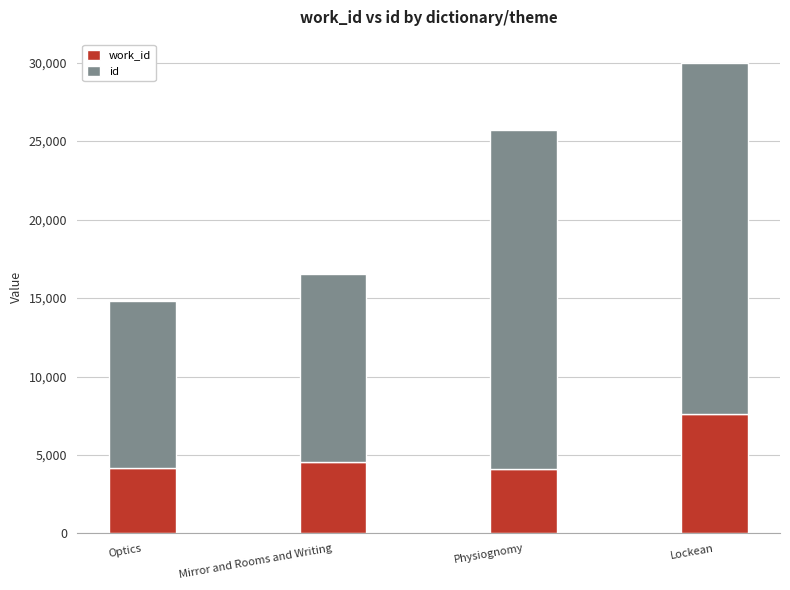

At which category is the sum across all series the highest?

Lockean